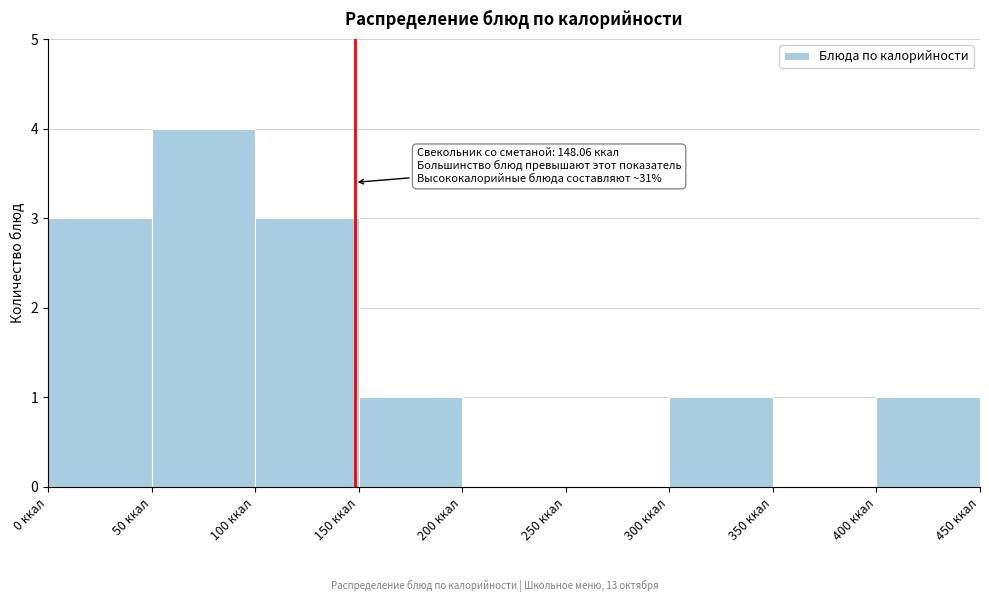

Over which range of the x-axis is the bar tallest?

50 to 100